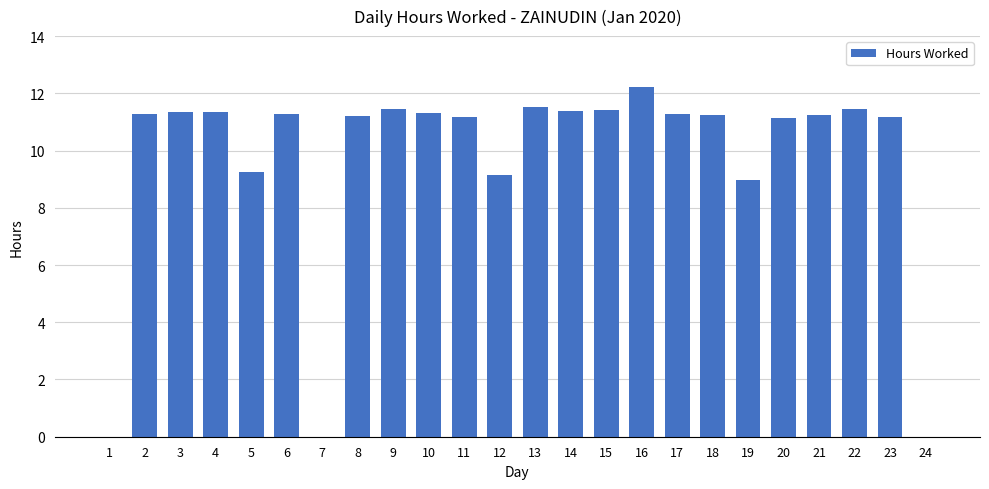

How many series are shown in this chart?

1